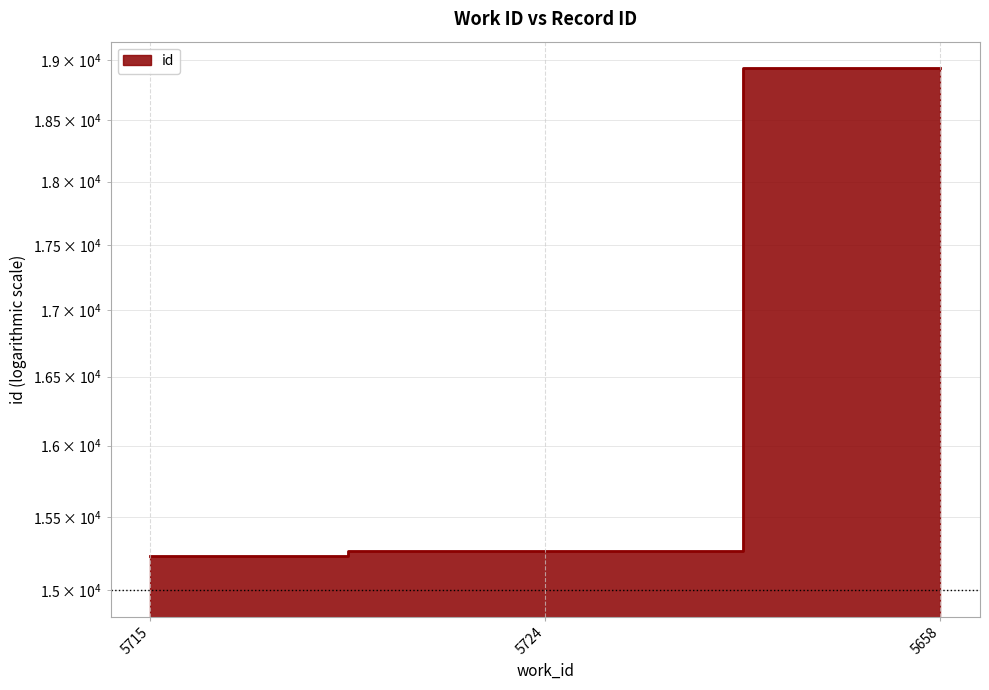

Approximately how many times larger is the value at 5658 compared to 5715?

1.2